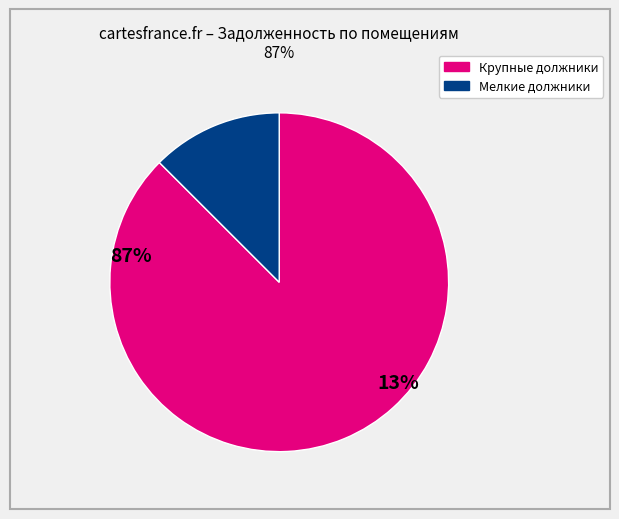

Does any single category account for the majority?

Yes